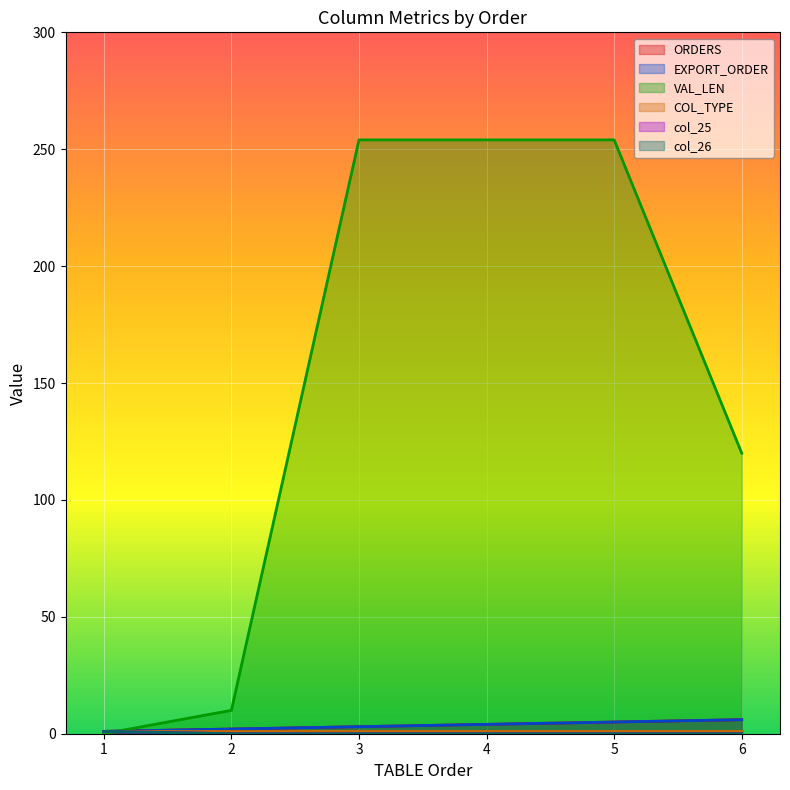

The EXPORT_ORDER series shows 1 at 1. True or false?

False